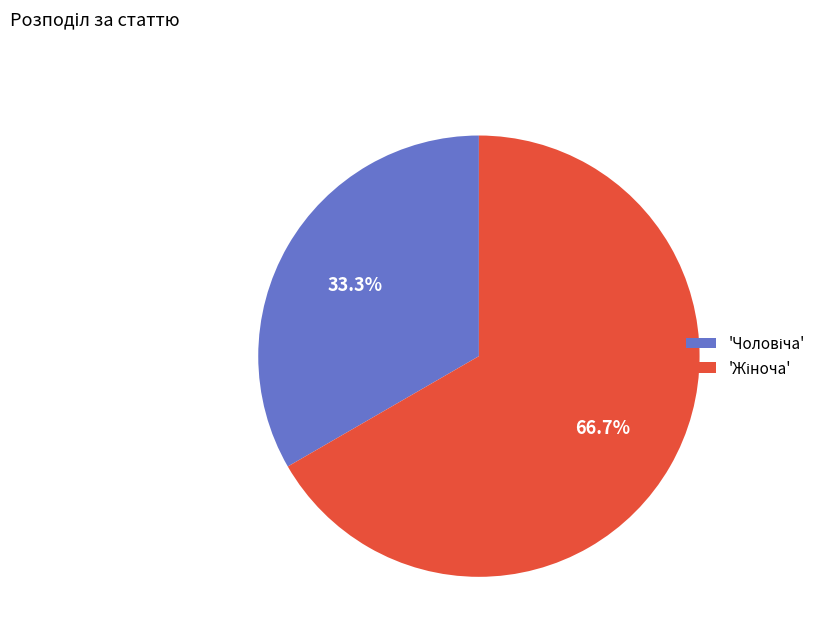

Does any single category account for the majority?

Yes